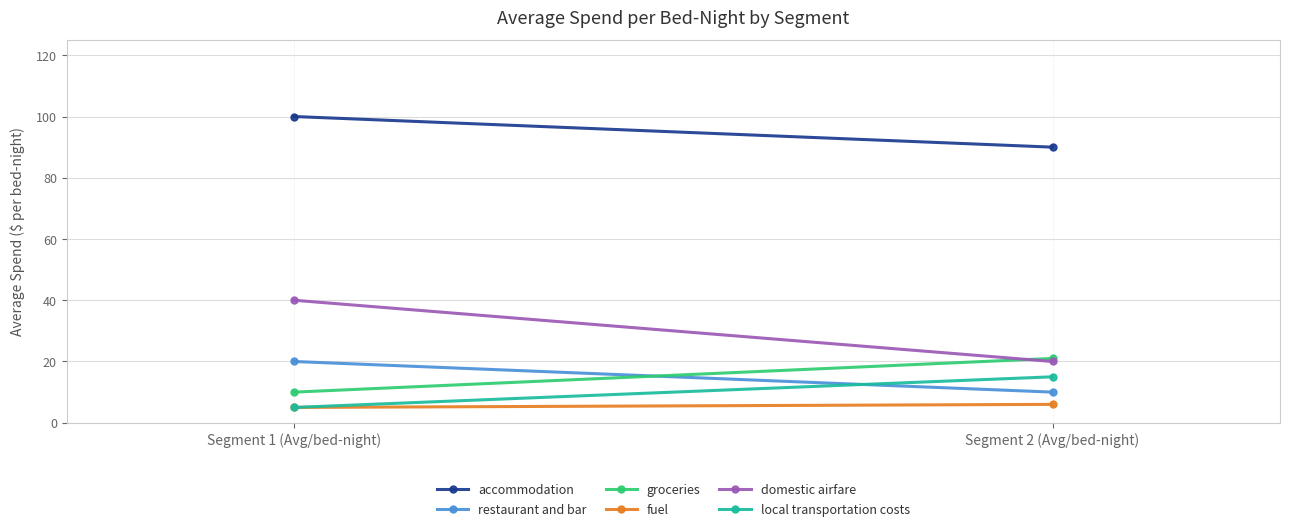

Reading right to left, extract all data points from this chart.

accommodation: 90	100
restaurant and bar: 10	20
groceries: 21	10
fuel: 6	5
domestic airfare: 20	40
local transportation costs: 15	5